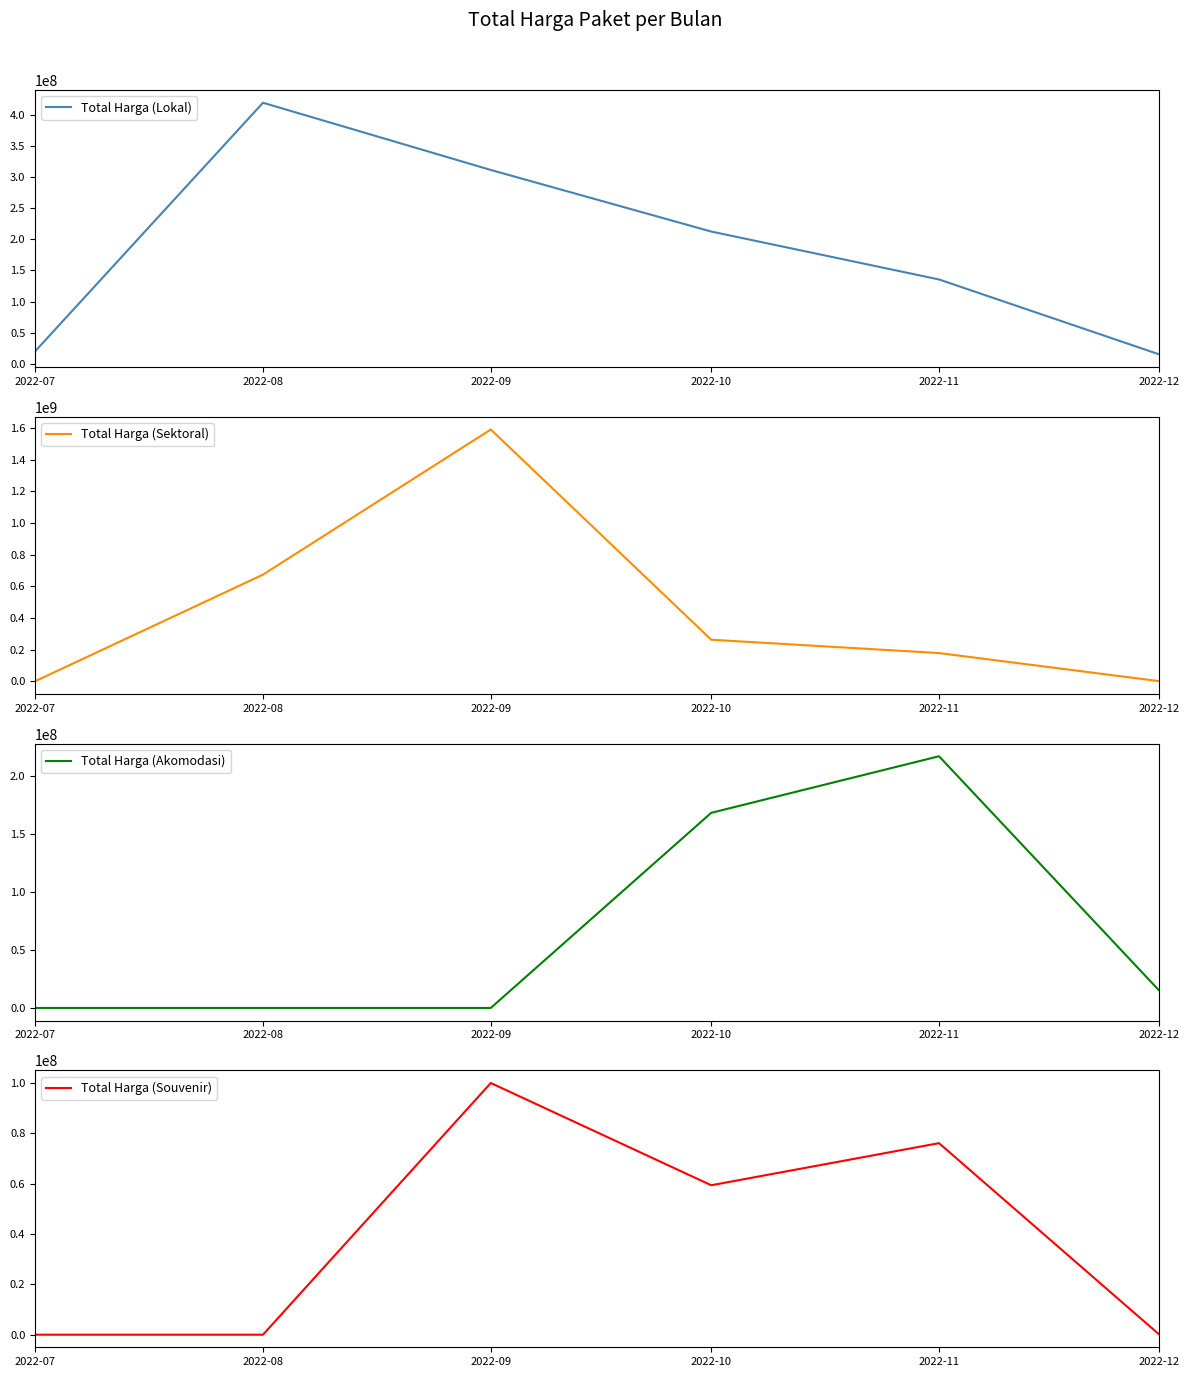

How many interior local peaks does the Total Harga (Sektoral) series have?

1